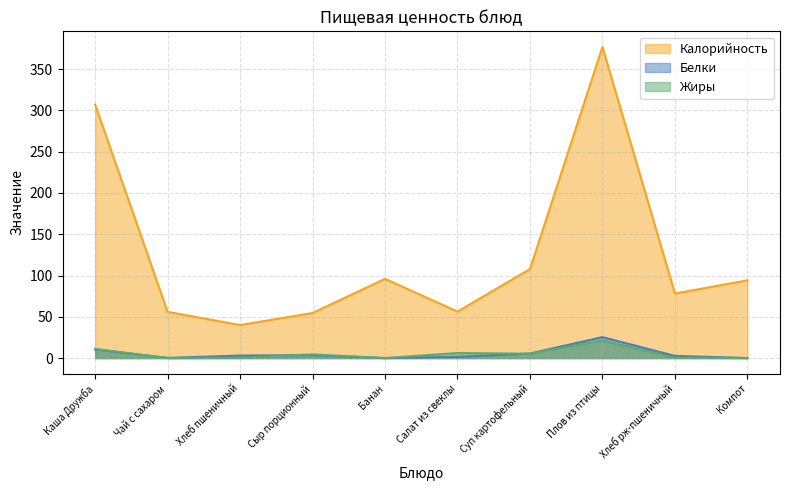

What is the difference between the maximum and minimum values in the Калорийность series?

337.0